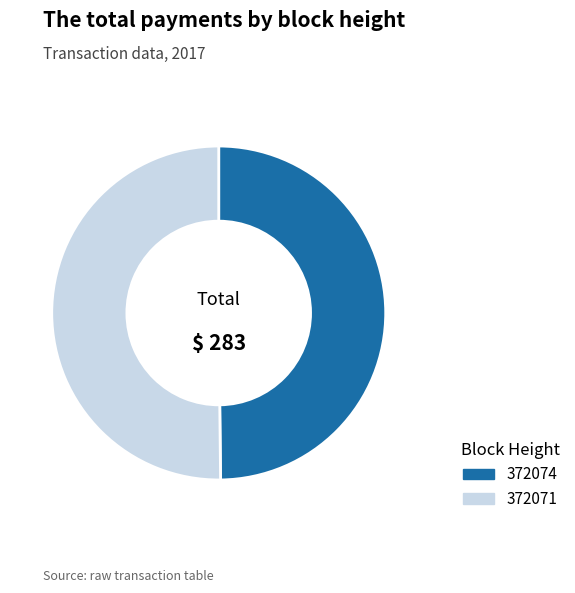

The 372071 slice represents 50% of the pie. True or false?

True